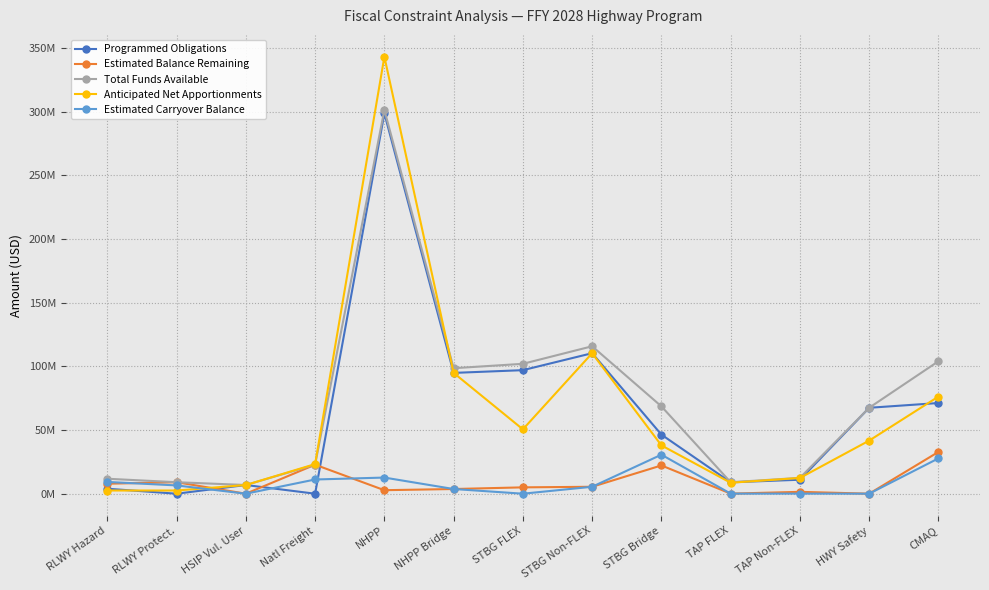

Does the chart have visible grid lines?

Yes